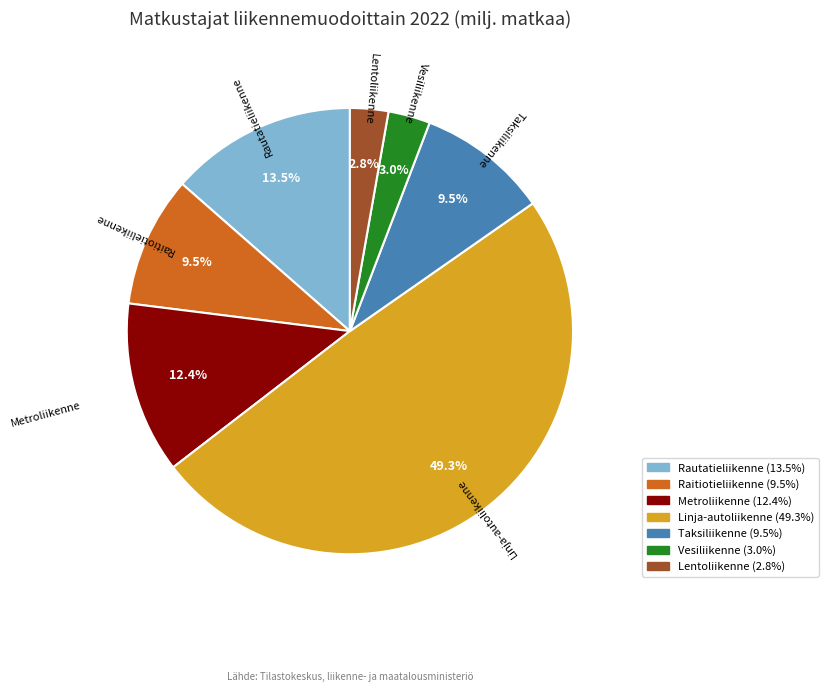

To the nearest percent, what is the average slice percentage?

14%